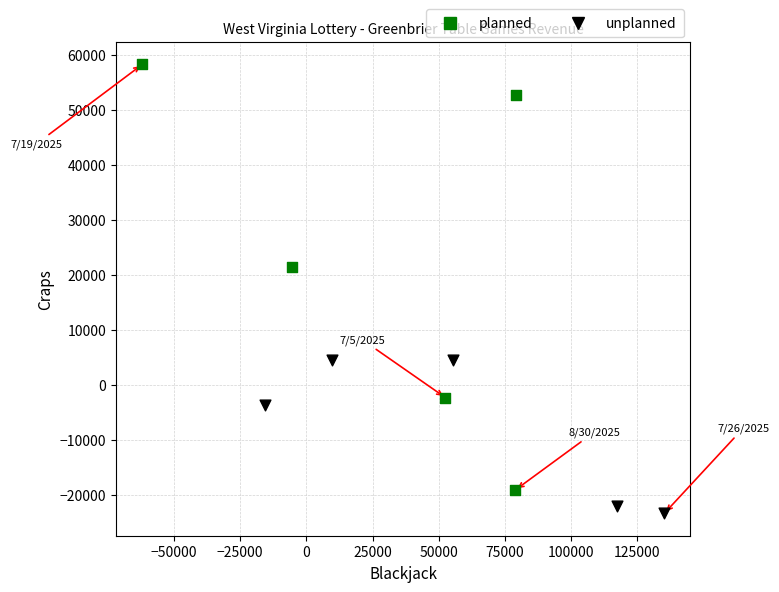

Which series has the largest Y range (max minus min)?

planned